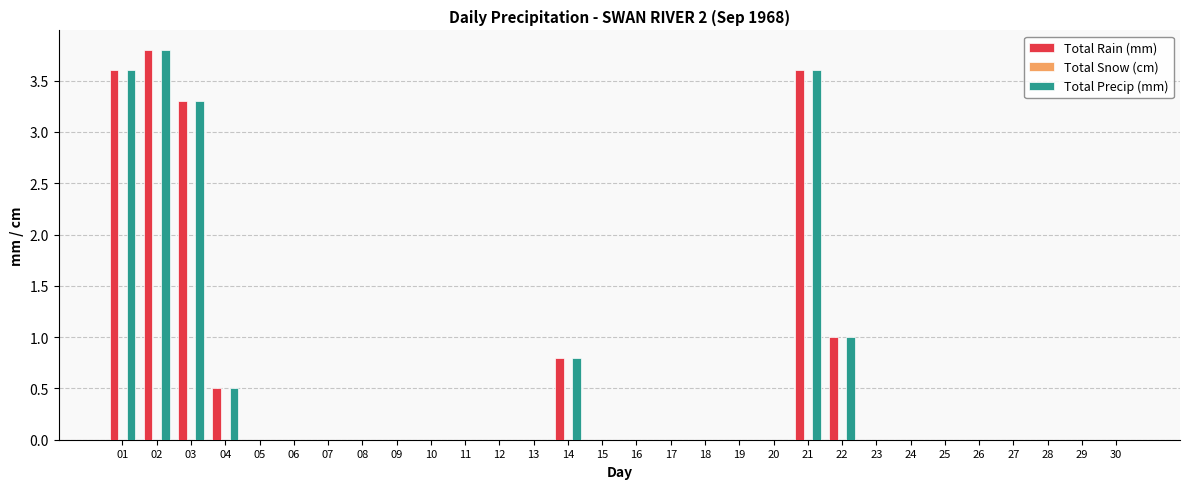

Where is Total Precip (mm) nearest to the value 1?

22